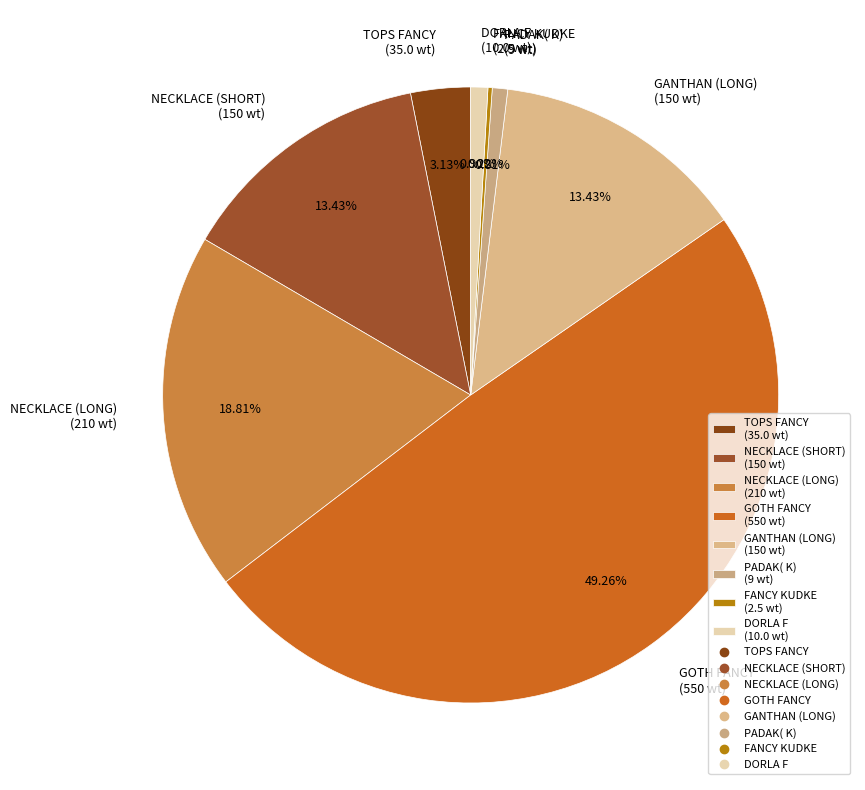

What is the ratio of the value at GOTH FANCY (550 wt) to the value at TOPS FANCY (35.0 wt)?

15.7